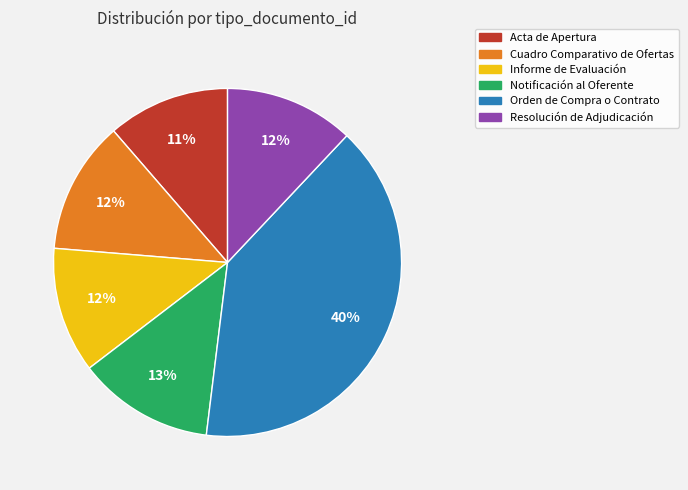

Is the sum of Acta de Apertura and Orden de Compra o Contrato greater than half?

Yes